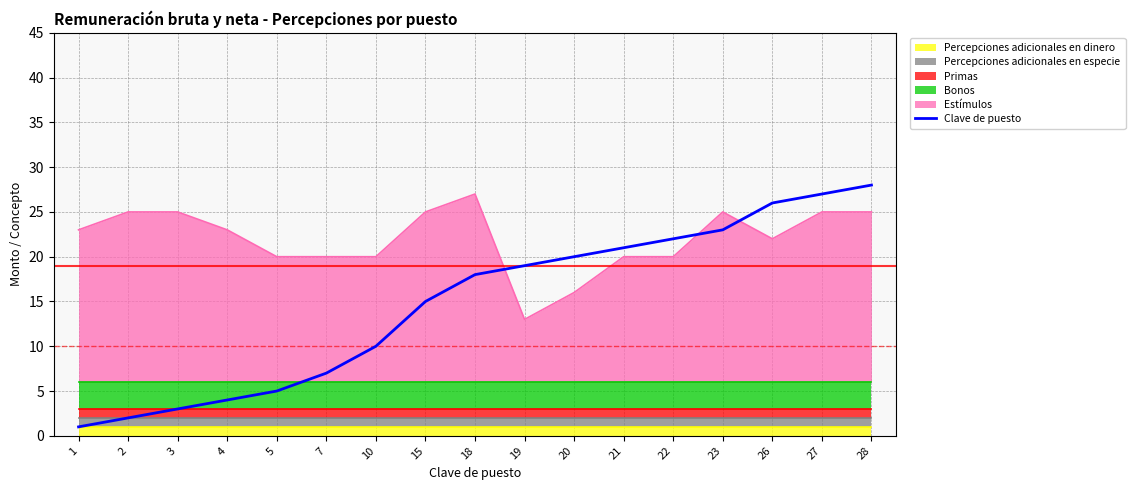

What is the maximum value for Clave de puesto?

28